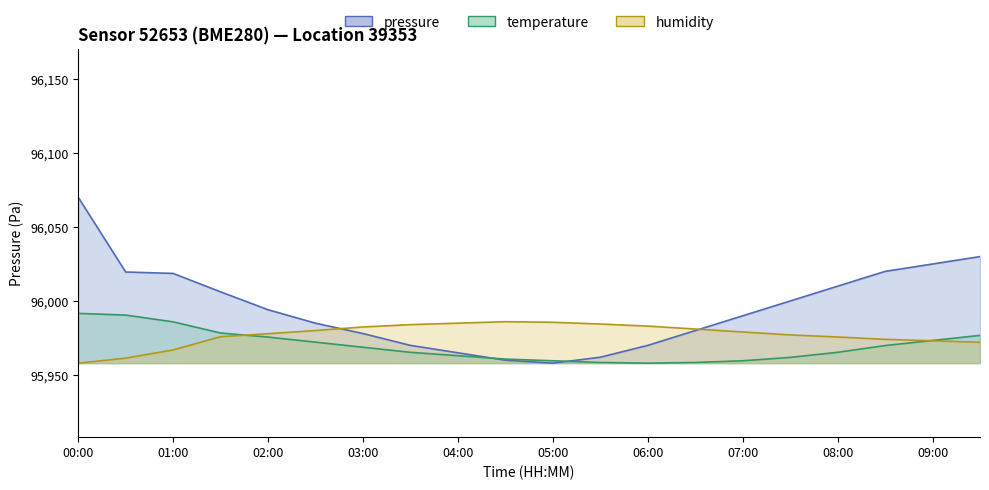

Rank the categories by humidity value from highest to lowest.

04:30, 05:00, 04:00, 05:30, 03:30, 06:00, 03:00, 06:30, 02:30, 07:00, 02:00, 07:30, 01:30, 08:00, 08:30, 09:00, 09:30, 01:00, 00:30, 00:00